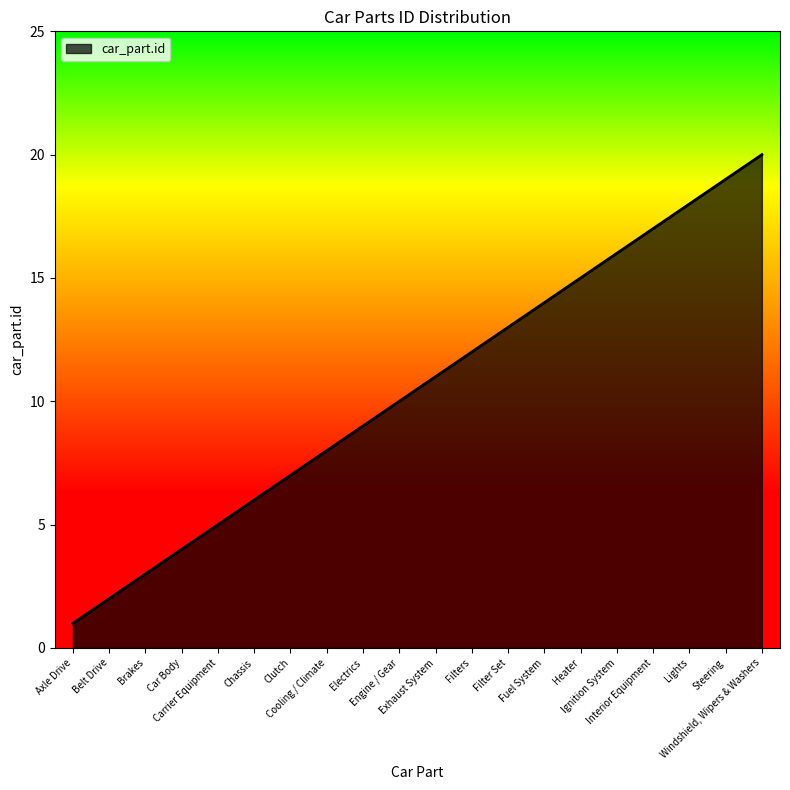

List the labels in order of value, smallest first.

Axle Drive, Belt Drive, Brakes, Car Body, Carrier Equipment, Chassis, Clutch, Cooling / Climate, Electrics, Engine / Gear, Exhaust System, Filters, Filter Set, Fuel System, Heater, Ignition System, Interior Equipment, Lights, Steering, Windshield, Wipers & Washers